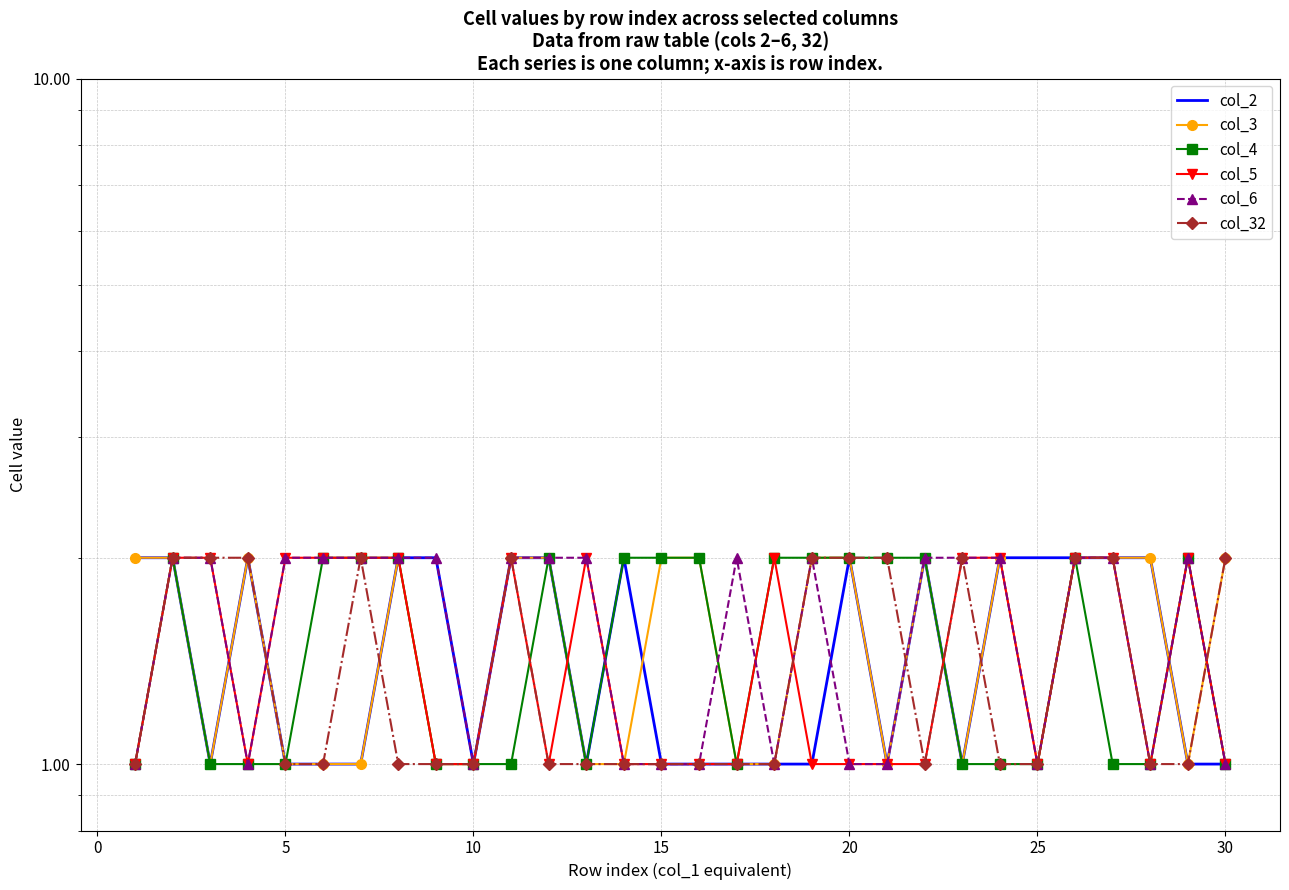

How many distinct data groups are displayed?

6